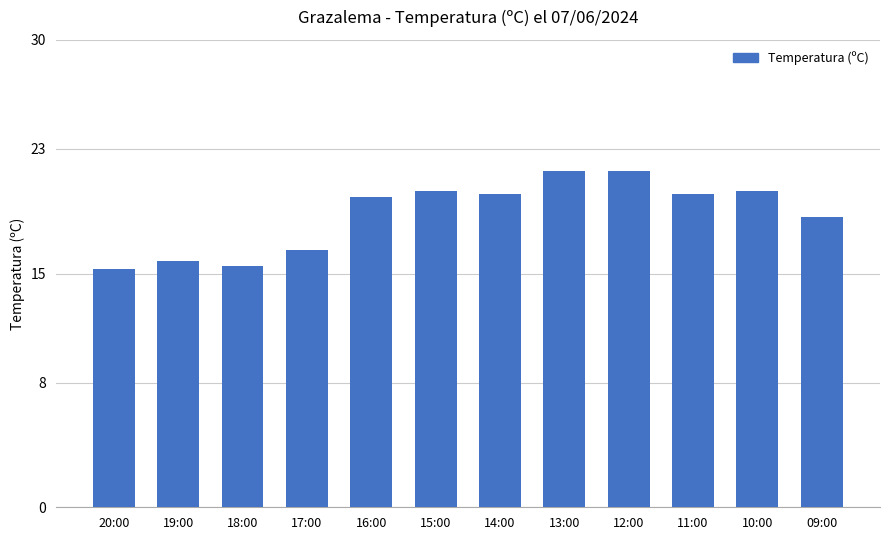

Are the bars horizontal?

No